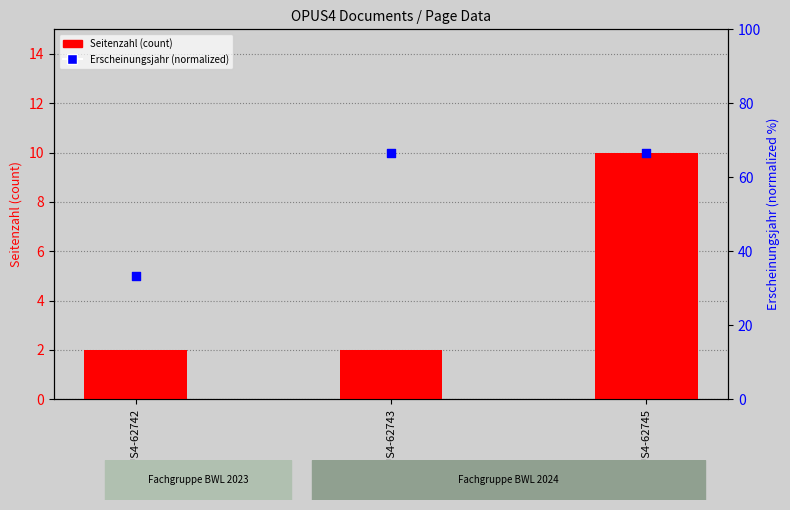

Which series has the widest spread of Y values?

Erscheinungsjahr (normalized)